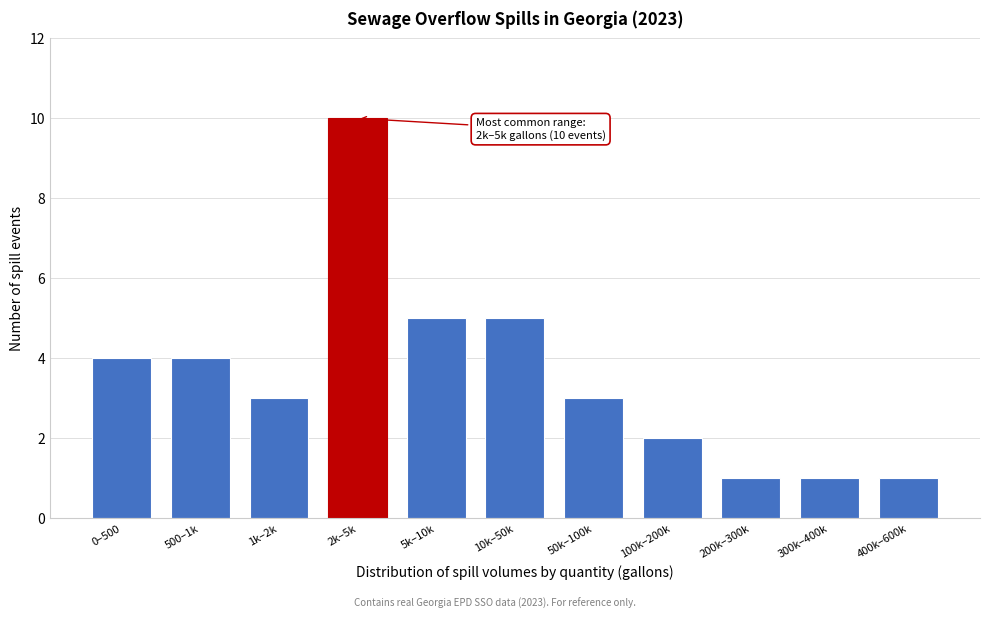

Reading right to left, what are all the values shown in this chart?

400k–600k=1	300k–400k=1	200k–300k=1	100k–200k=2	50k–100k=3	10k–50k=5	5k–10k=5	2k–5k=10	1k–2k=3	500–1k=4	0–500=4